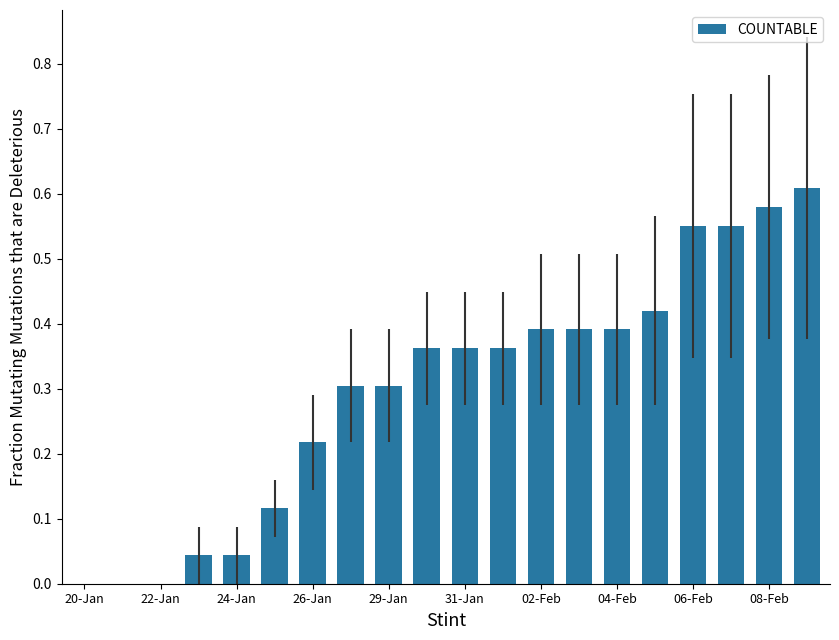

What is the sum of all values?

6.0